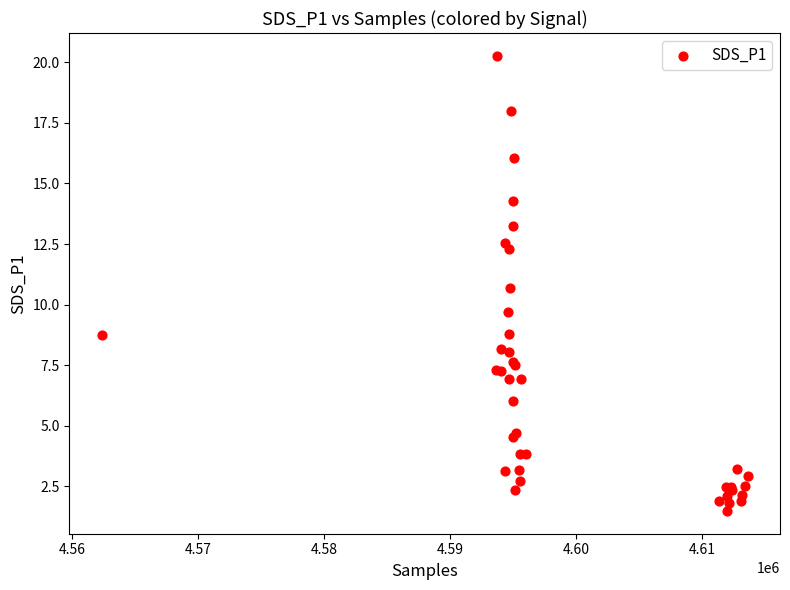

What Y value in the scatter plot is closest to 10?

9.7